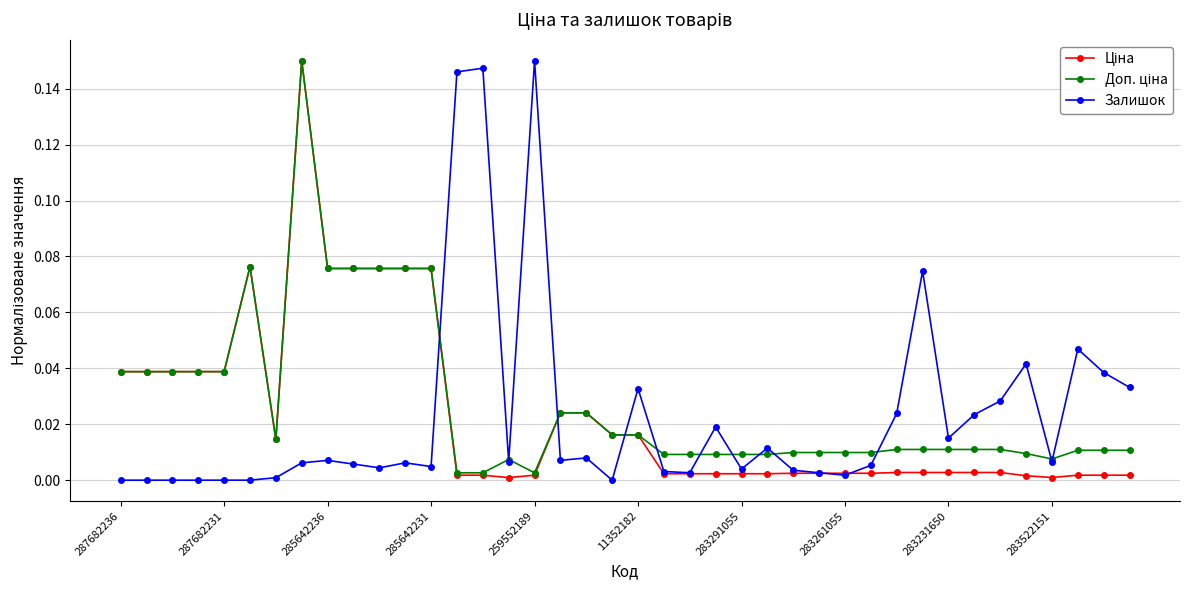

Is it true that Залишок equals 0.2 at 259552189?

False